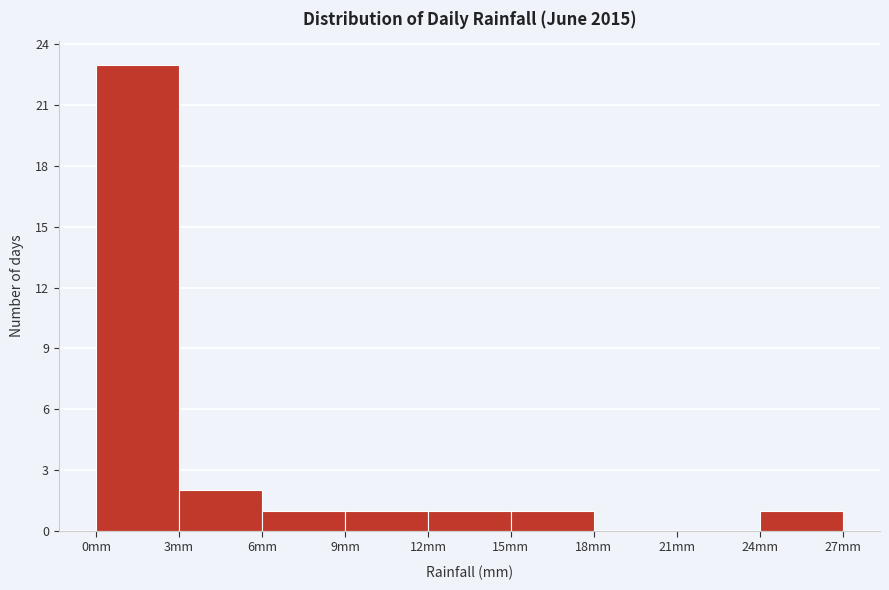

Reading left to right, list every bar in this chart as the range it spans on the x-axis followed by its height. The values are not printed on the chart, so give them approximately, as read against the axis.

0 to 3: 23
3 to 6: 2
6 to 9: 1
9 to 12: 1
12 to 15: 1
15 to 18: 1
18 to 21: 0
21 to 24: 0
24 to 27: 1